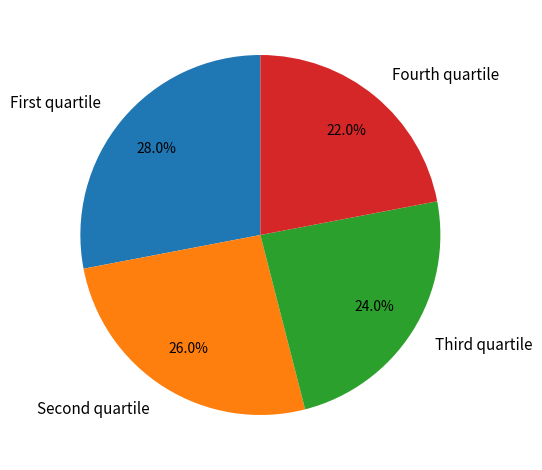

Does any single category account for the majority?

No